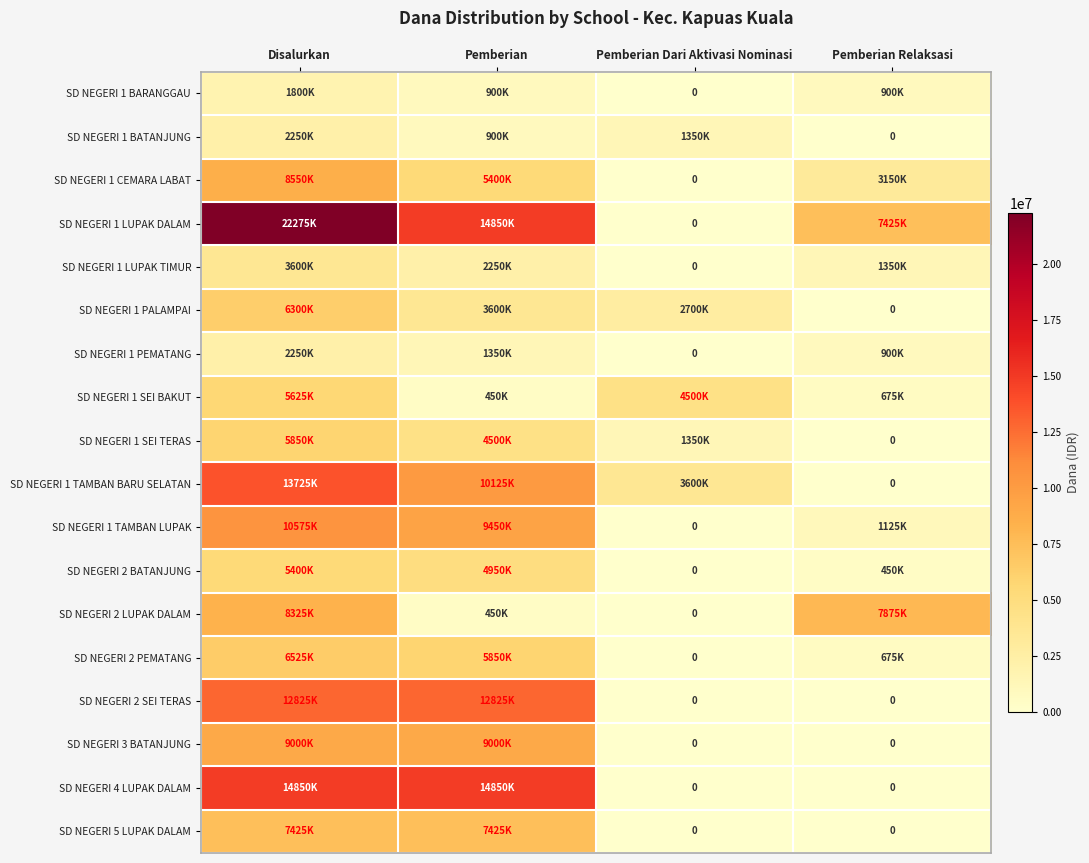

At which category is the sum across all series the highest?

Disalurkan